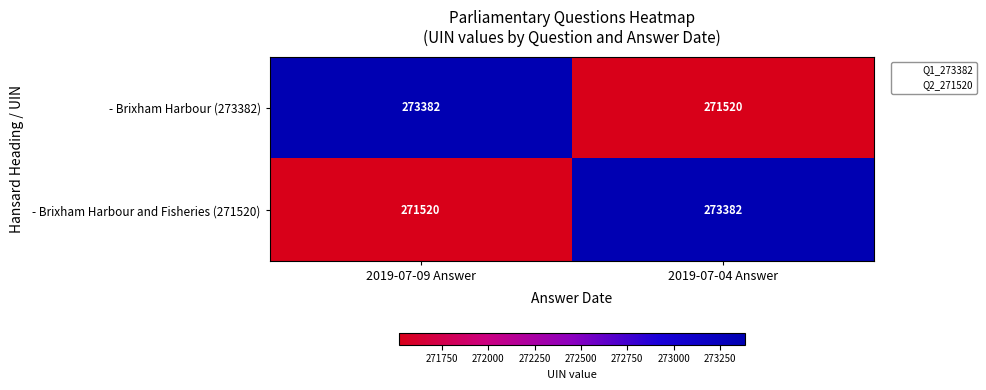

Read the - Brixham Harbour and Fisheries (271520) value at 2019-07-09 Answer.

271520